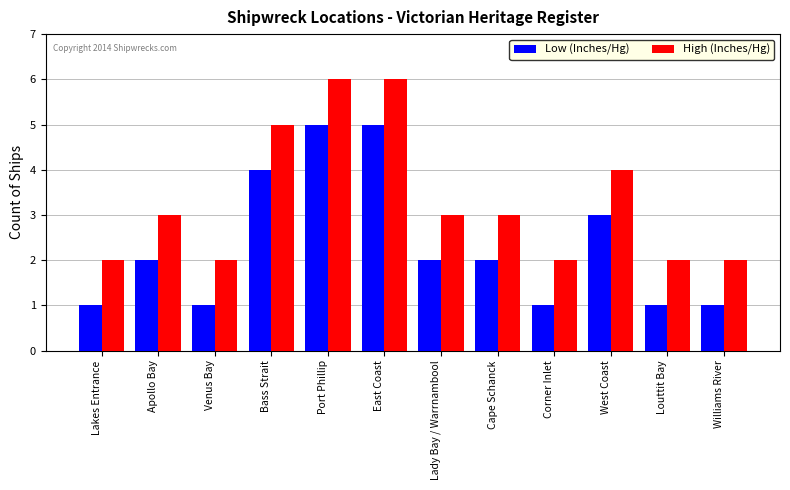

What is the approximate value of High (Inches/Hg) at Port Phillip?

6